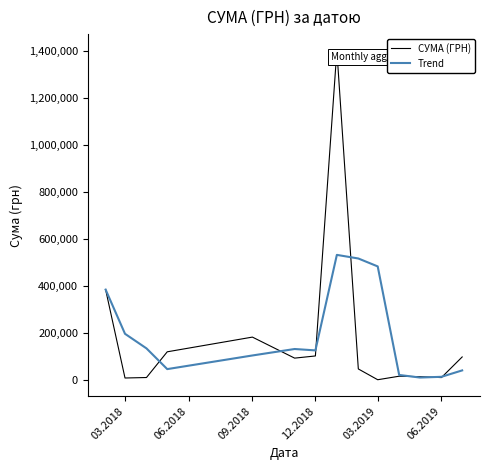

In Trend, how many points are higher than both neighbors (excluding endpoints)?

2